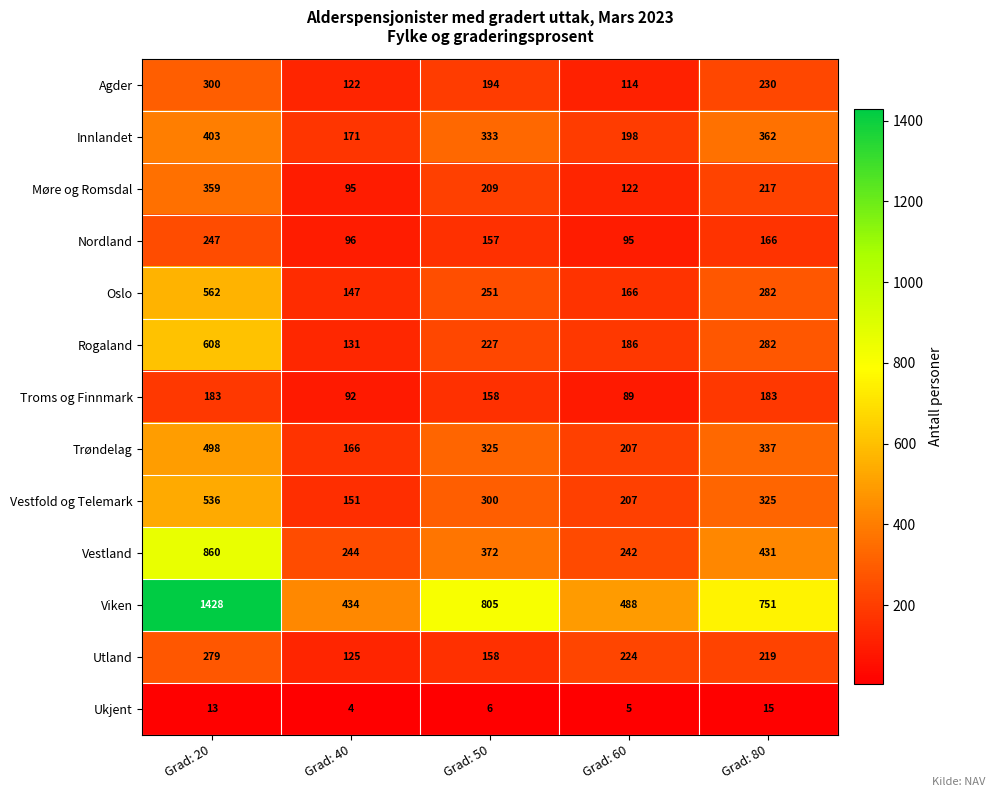

Which series has the largest total across all categories?

Viken